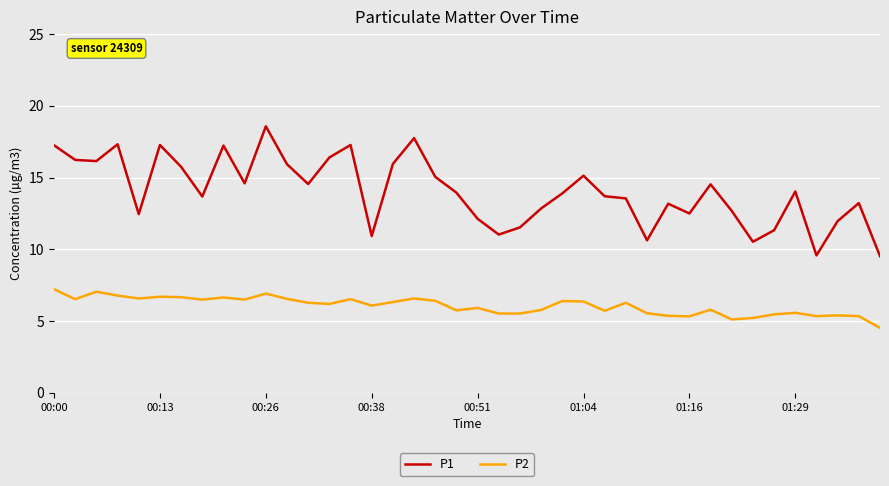

What is the highest value of the P1 series?

18.6